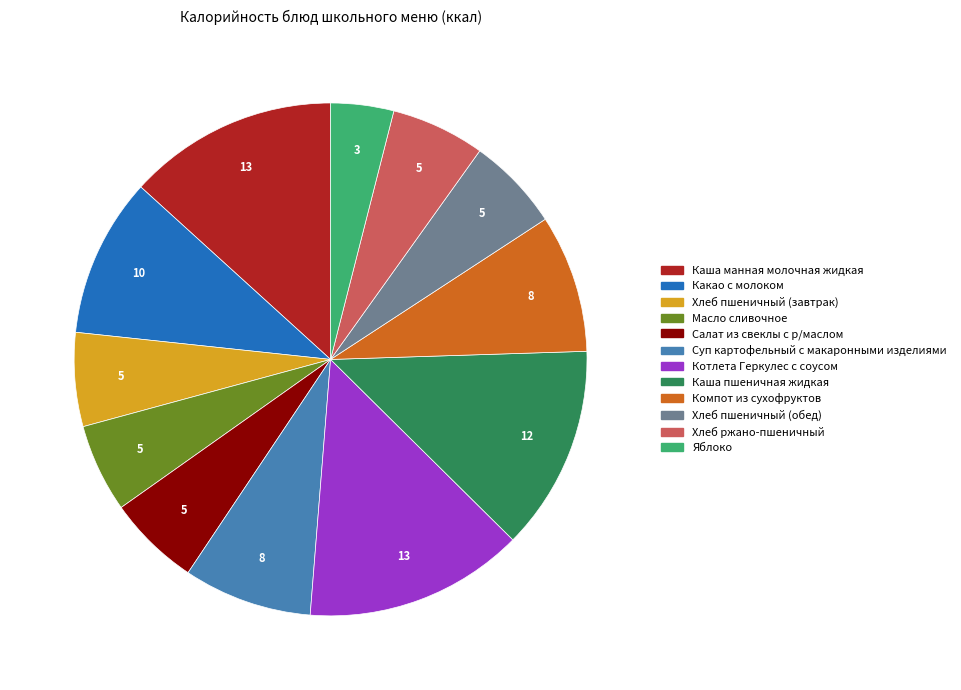

Is Компот из сухофруктов the majority of the pie?

No